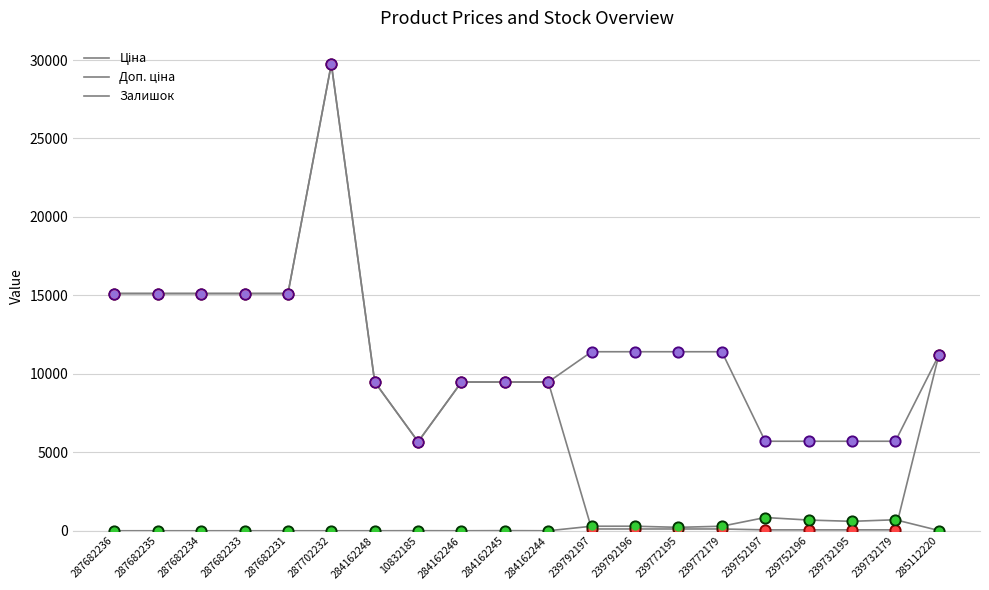

How many lines are shown in the chart?

3